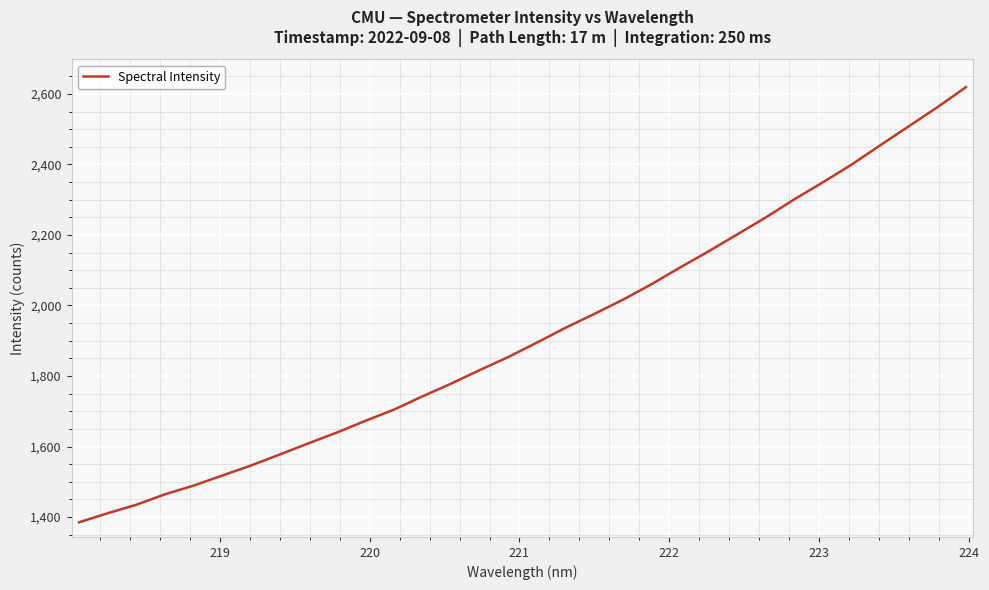

What is the smallest value displayed?

1385.2